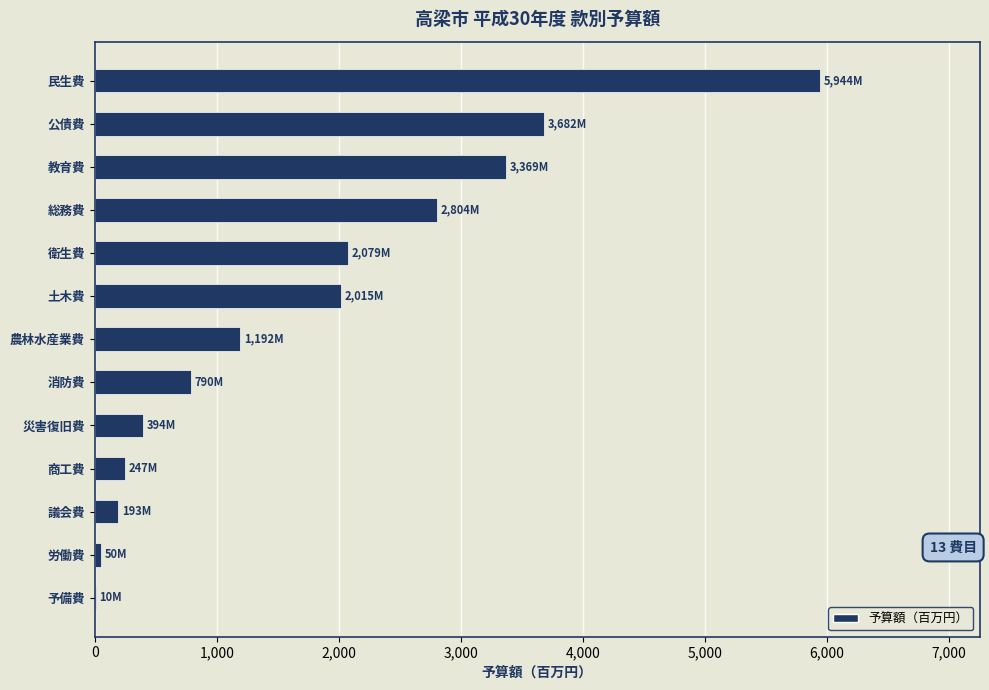

Are the bars horizontal?

Yes